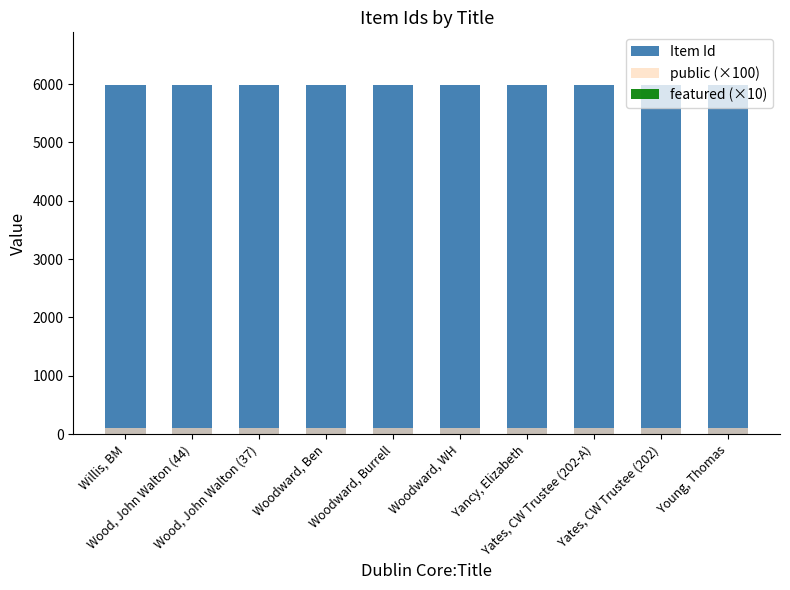

At which category is the sum across all series the highest?

Willis, BM